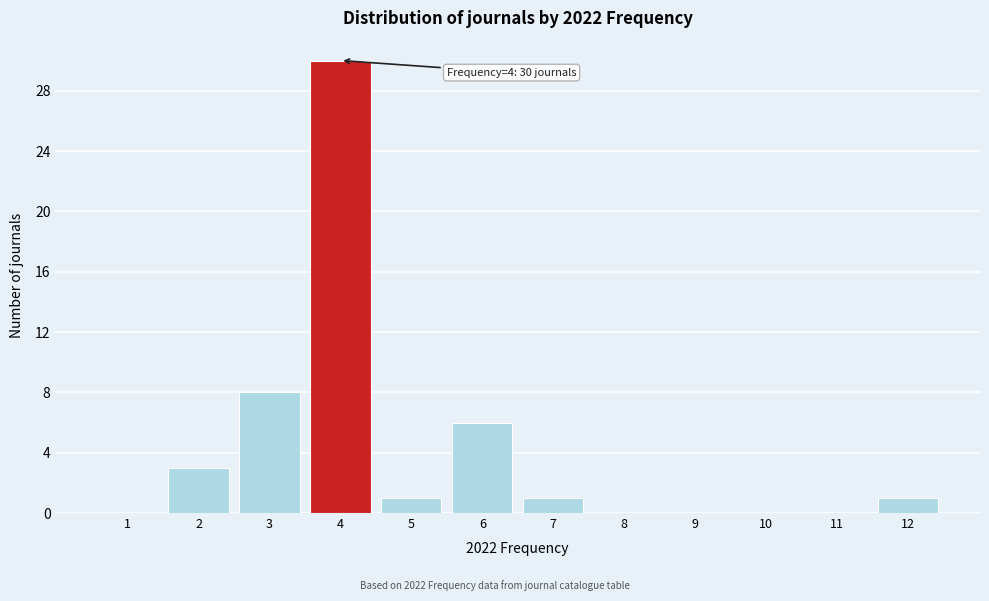

Over which range of the x-axis is the bar tallest?

3.5 to 4.5